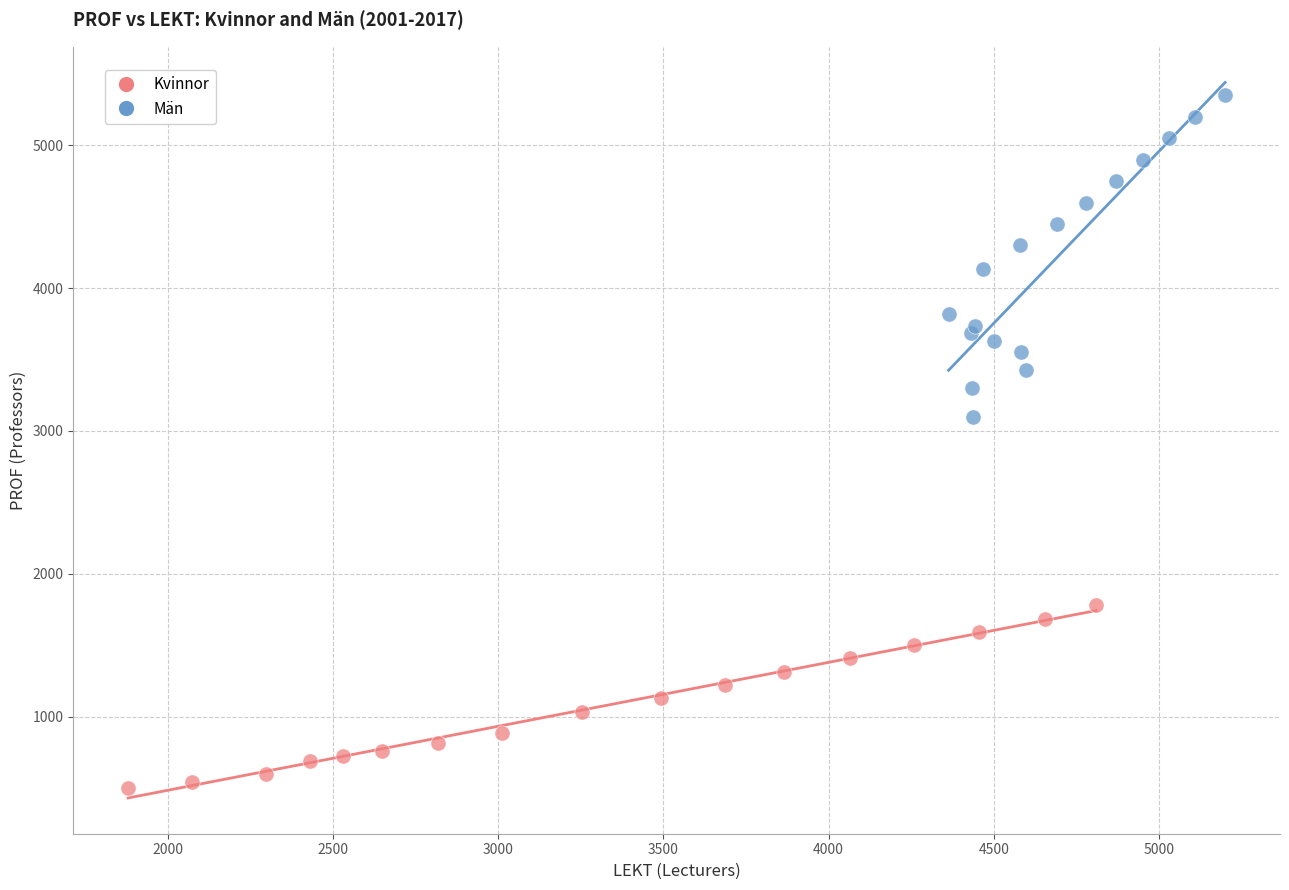

Which series has the widest spread of Y values?

Män